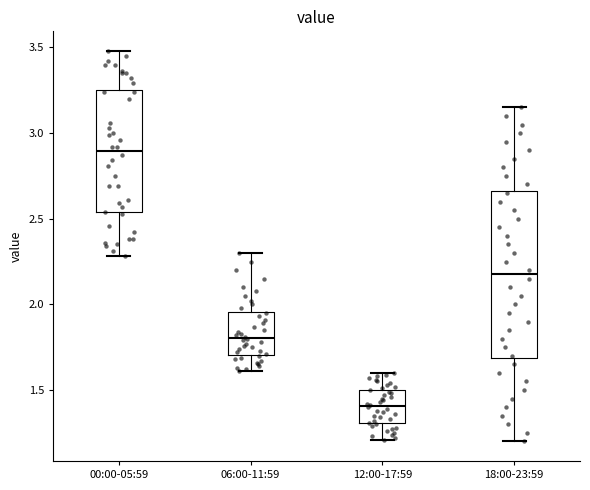

Reading left to right, read every box against the y-axis: the position of its median line, the range the box covers, and the ends of its whiskers. The values are not printed on the chart, so give them approximately, as read against the axis.

00:00-05:59: median 2.90, box 2.55 to 3.25, whiskers 2.30 to 3.50
06:00-11:59: median 1.80, box 1.70 to 1.95, whiskers 1.60 to 2.30
12:00-17:59: median 1.40, box 1.30 to 1.50, whiskers 1.20 to 1.60
18:00-23:59: median 2.20, box 1.70 to 2.65, whiskers 1.20 to 3.15